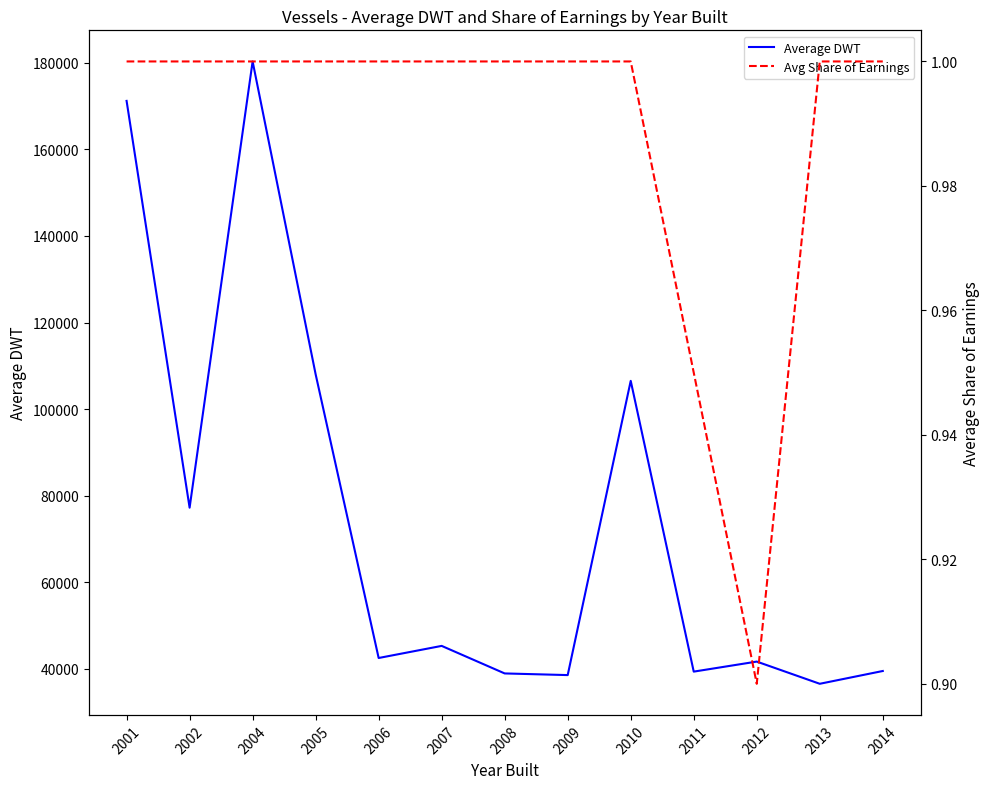

Count the Avg Share of Earnings values in the range 1 to 2.

11